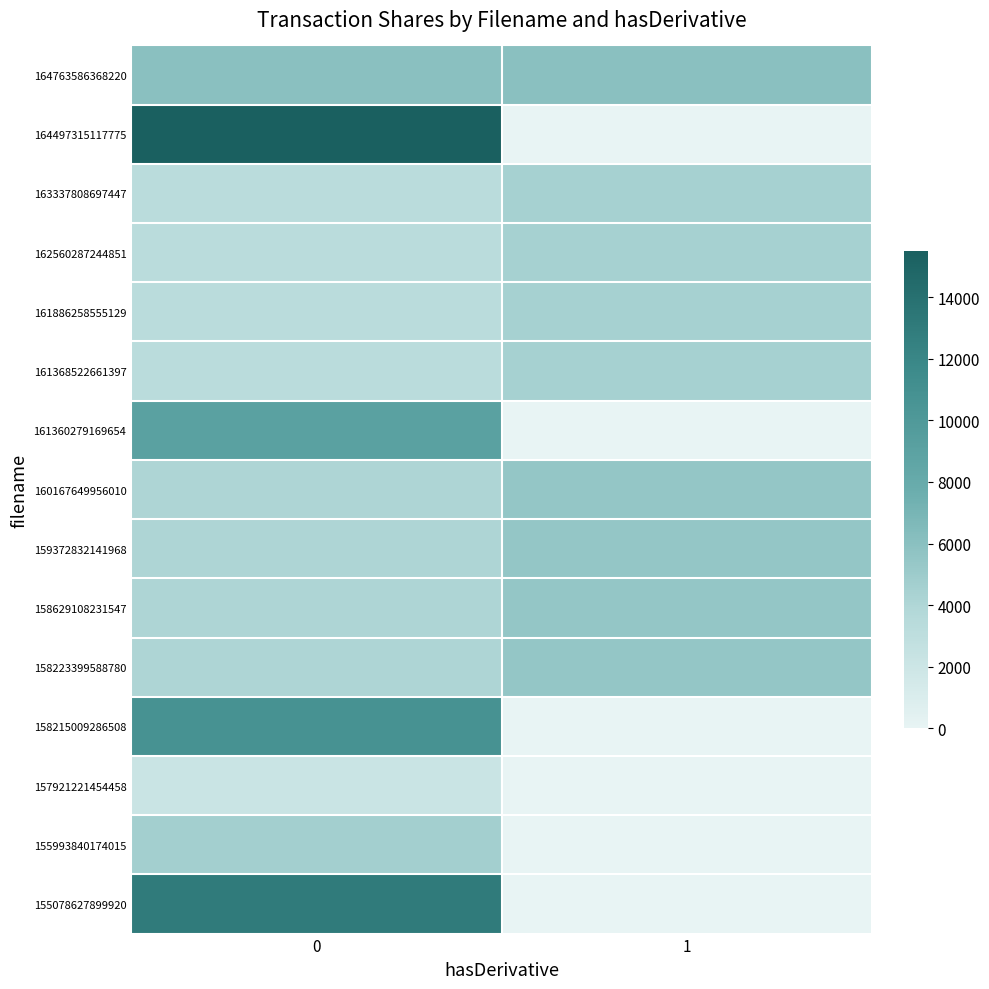

Which series has the largest total across all categories?

164497315117775